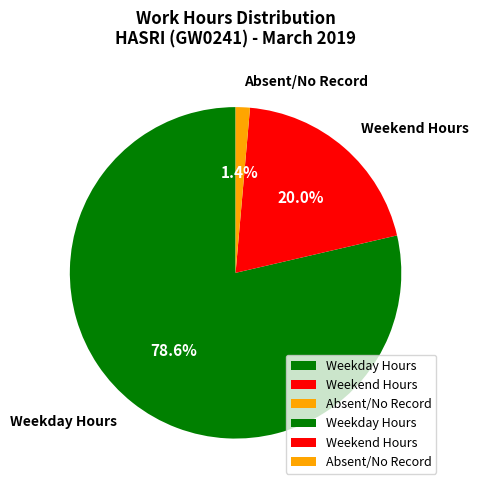

Which has a higher value, Weekday Hours or Weekend Hours?

Weekday Hours